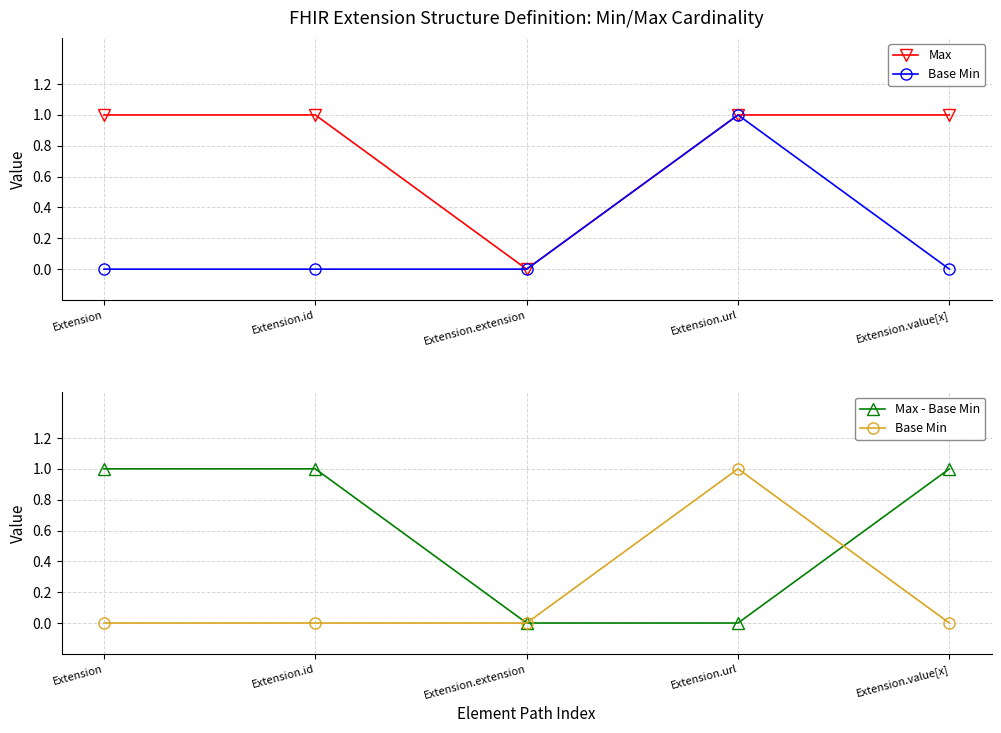

What is the maximum value shown in the chart?

1